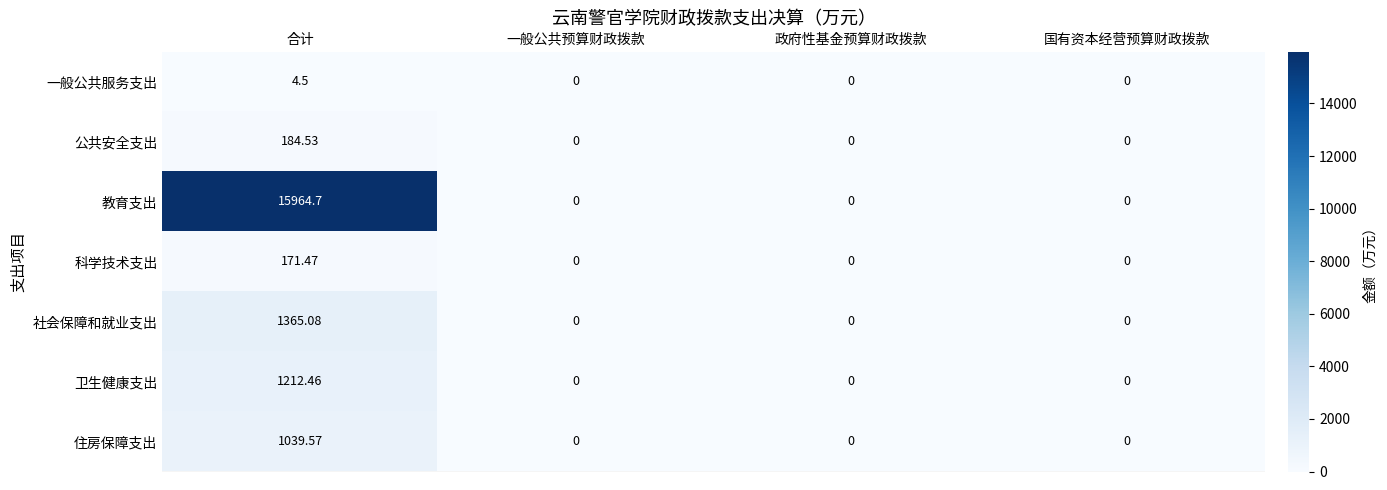

Which category has the highest value in the 科学技术支出 series?

合计